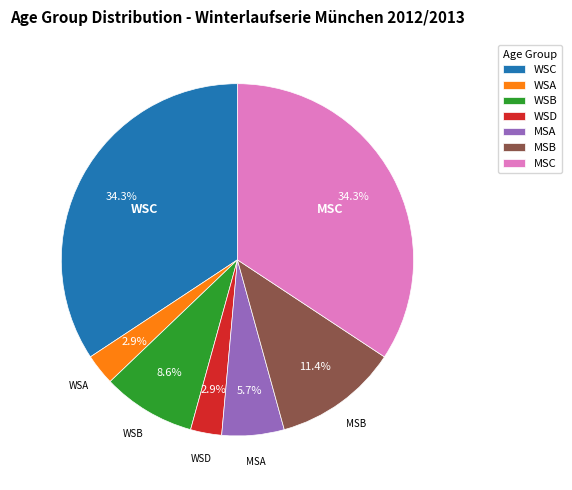

Does MSB account for over 50% of the chart?

No